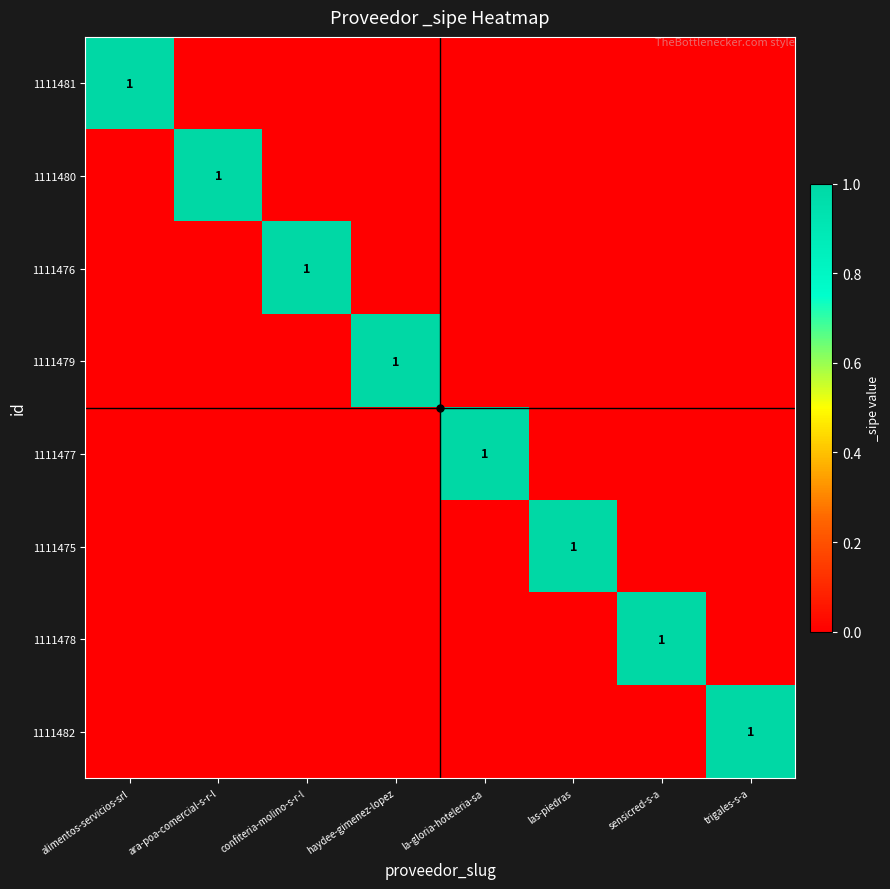

True or false: 1111480 has a value of 0 at ara-poa-comercial-s-r-l.

False